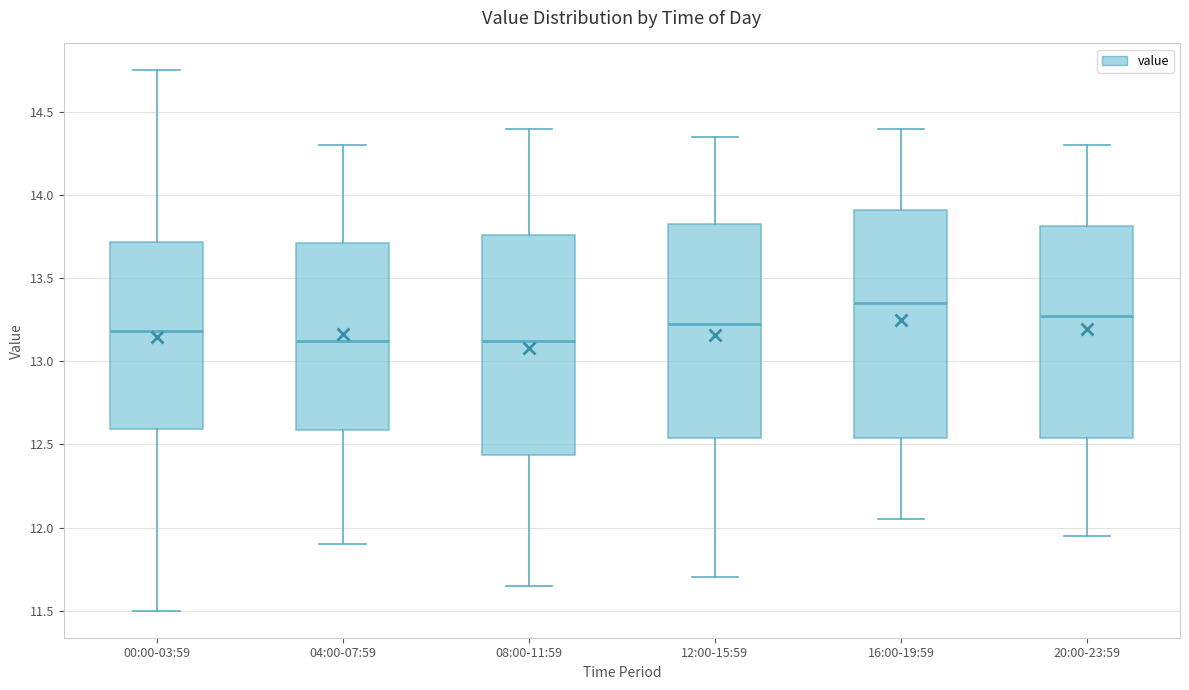

Which box has the highest median line?

16:00-19:59